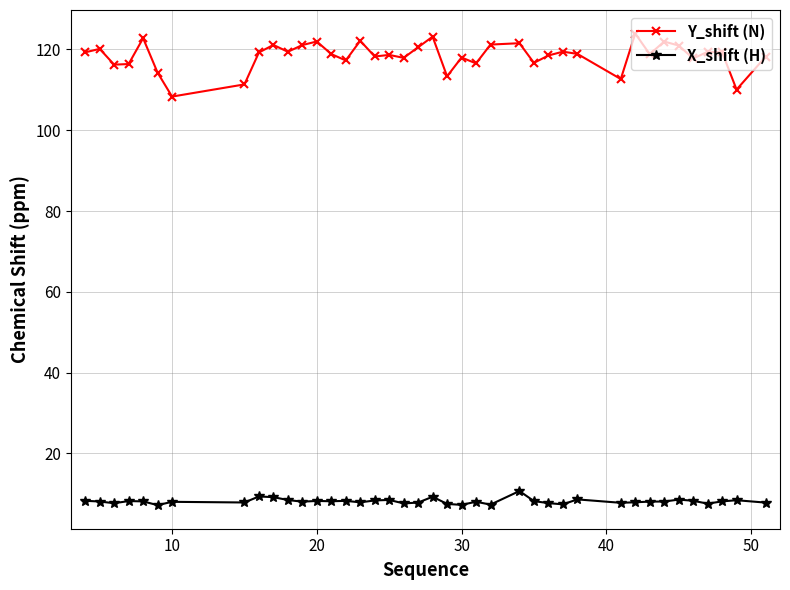

True or false: X_shift (H) and Y_shift (N) intersect in this chart.

False